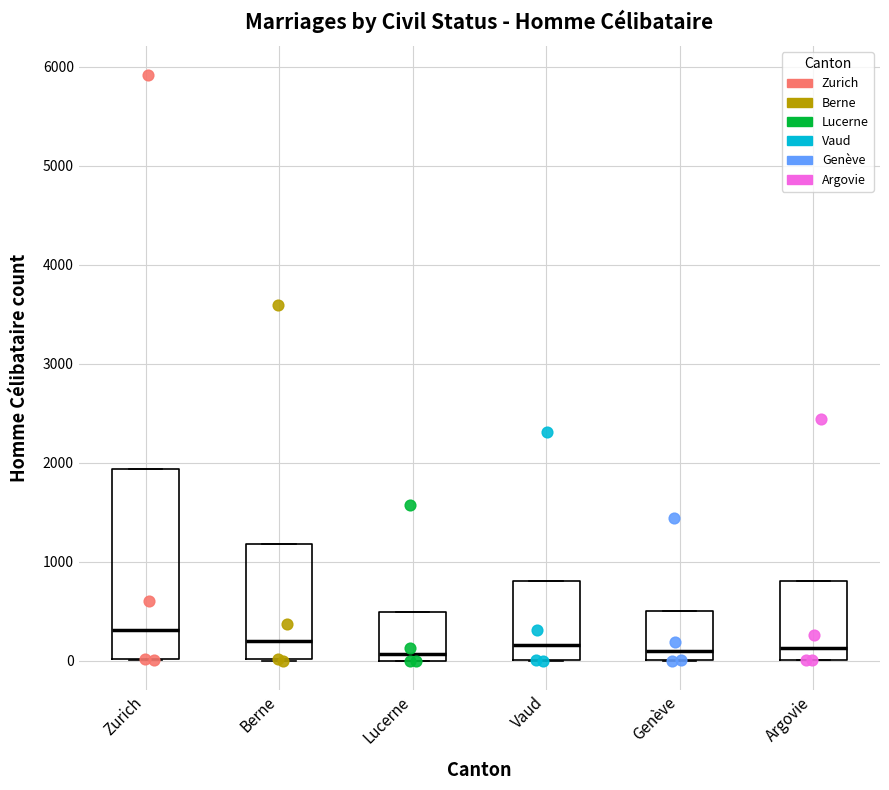

Comparing the boxes themselves (not the whiskers), which one is the tallest?

Zurich